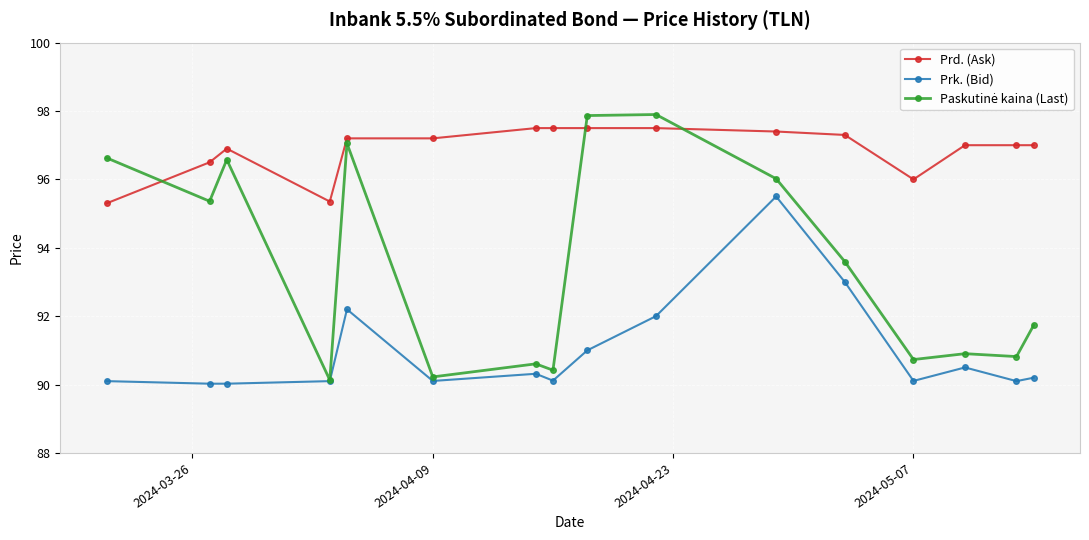

True or false: Prk. (Bid) has more than 2 points higher than both neighbors.

True